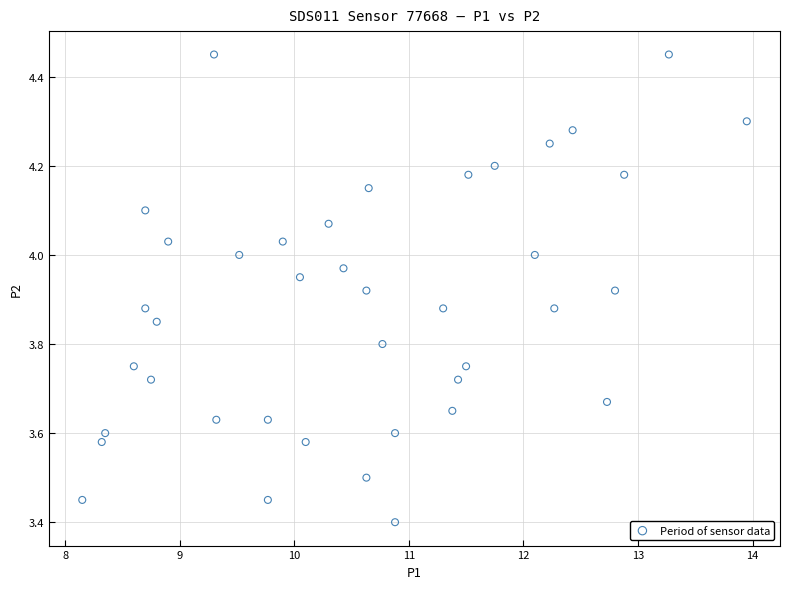

What is the range of X values (max minus min)?

5.8